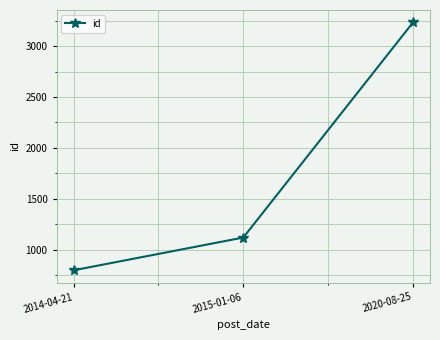

What is the difference between the maximum and second lowest values?

2115